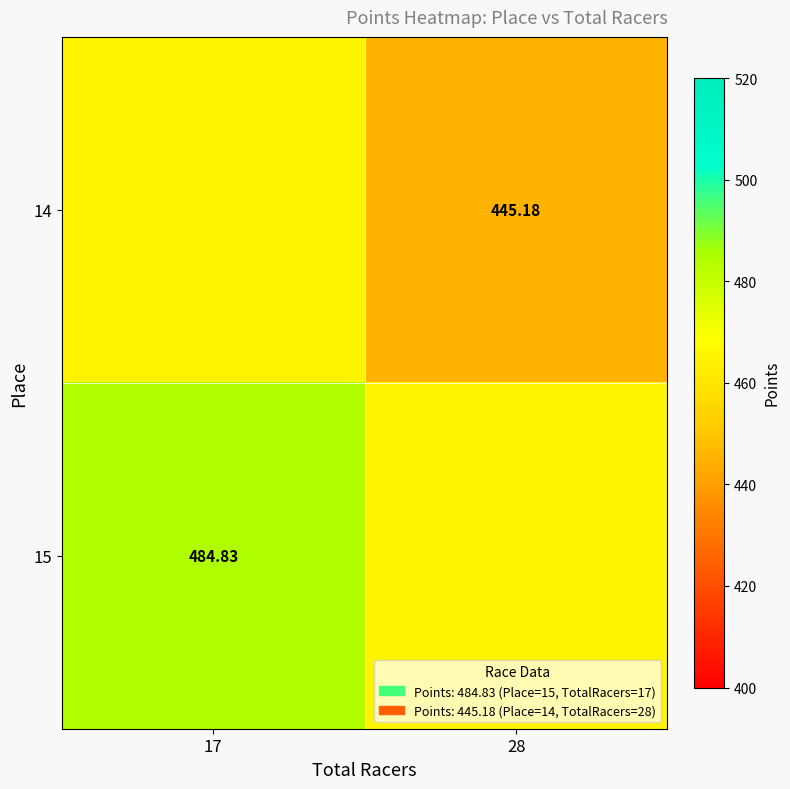

The value of 15 at 28 is 699.0. True or false?

False